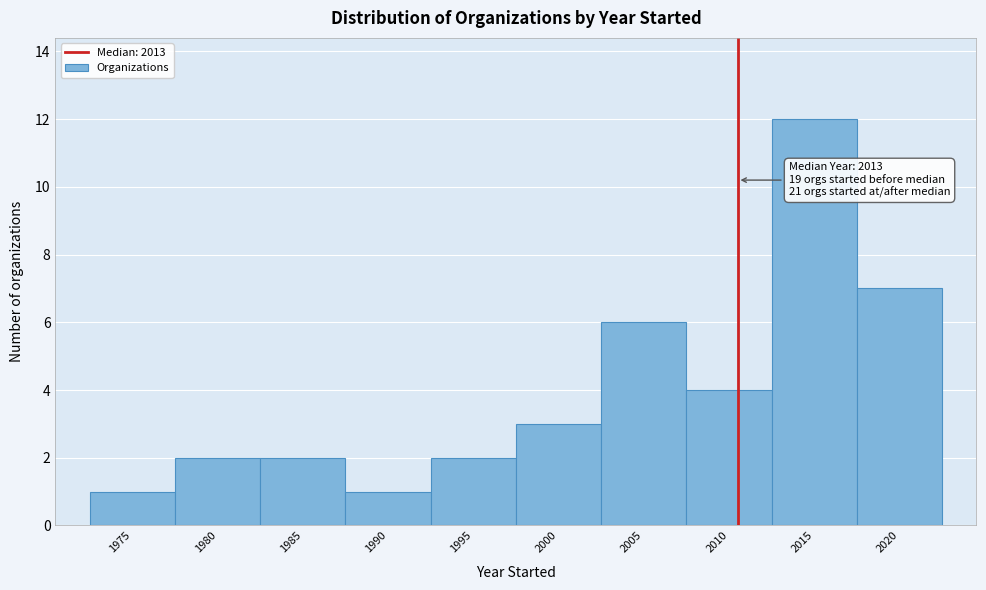

Reading right to left, what are all the values shown in this chart?

7	12	4	6	3	2	1	2	2	1